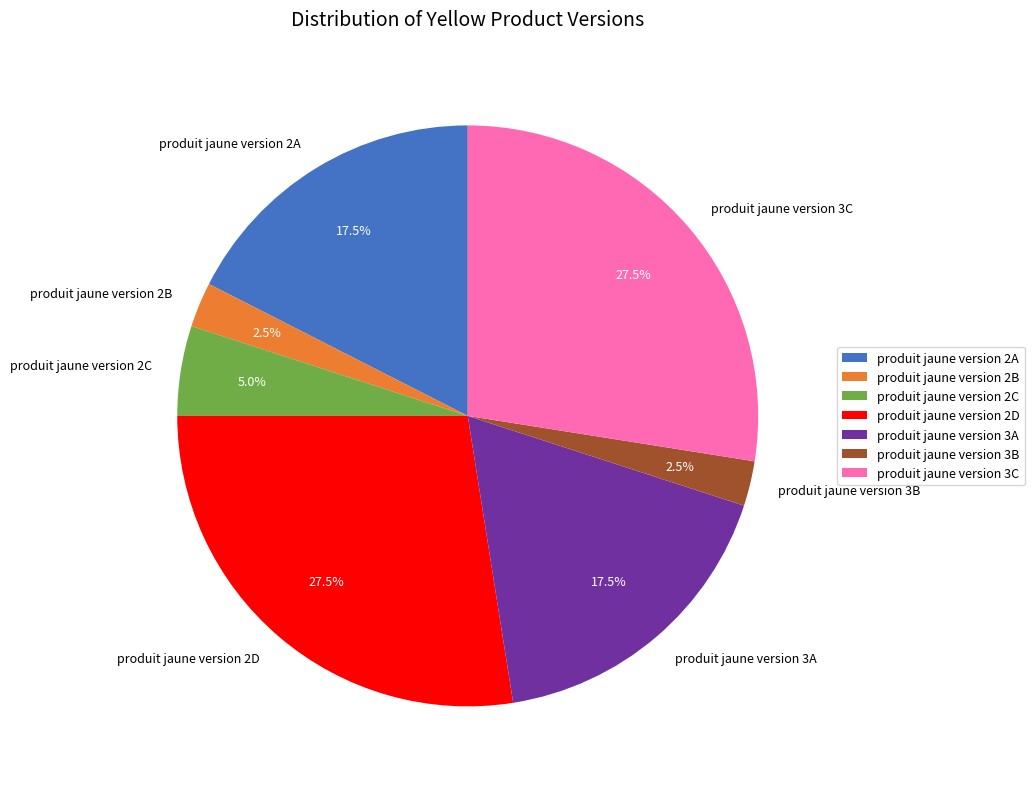

How many segments does this pie chart have?

7